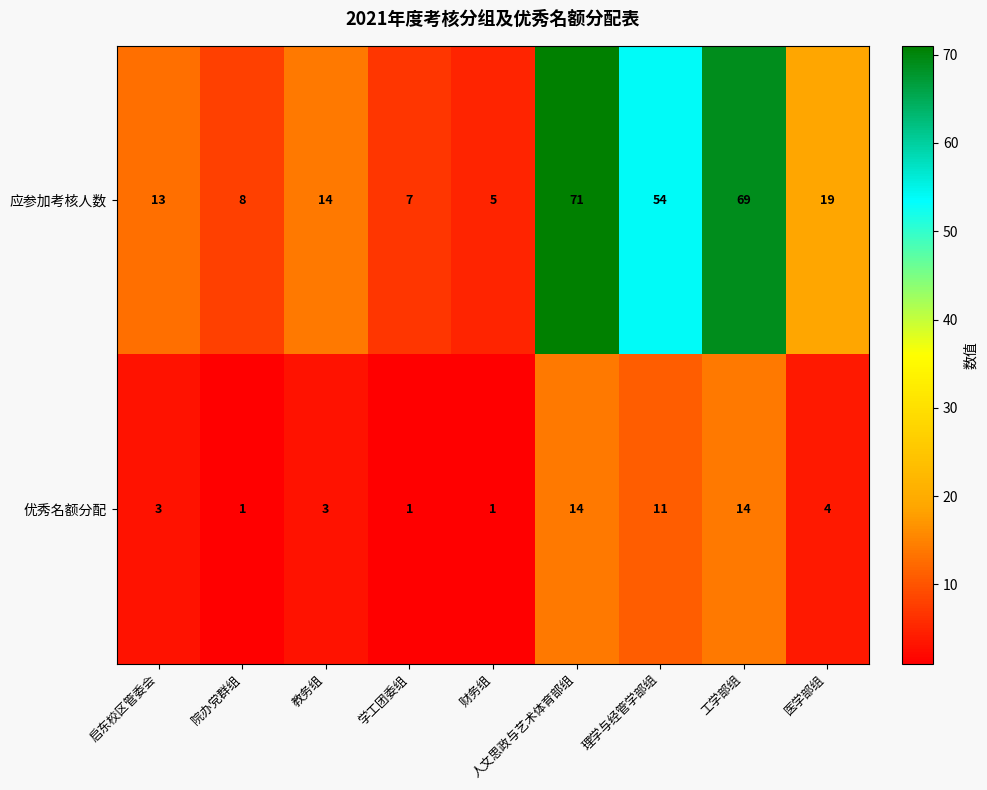

How many series are shown in this chart?

2